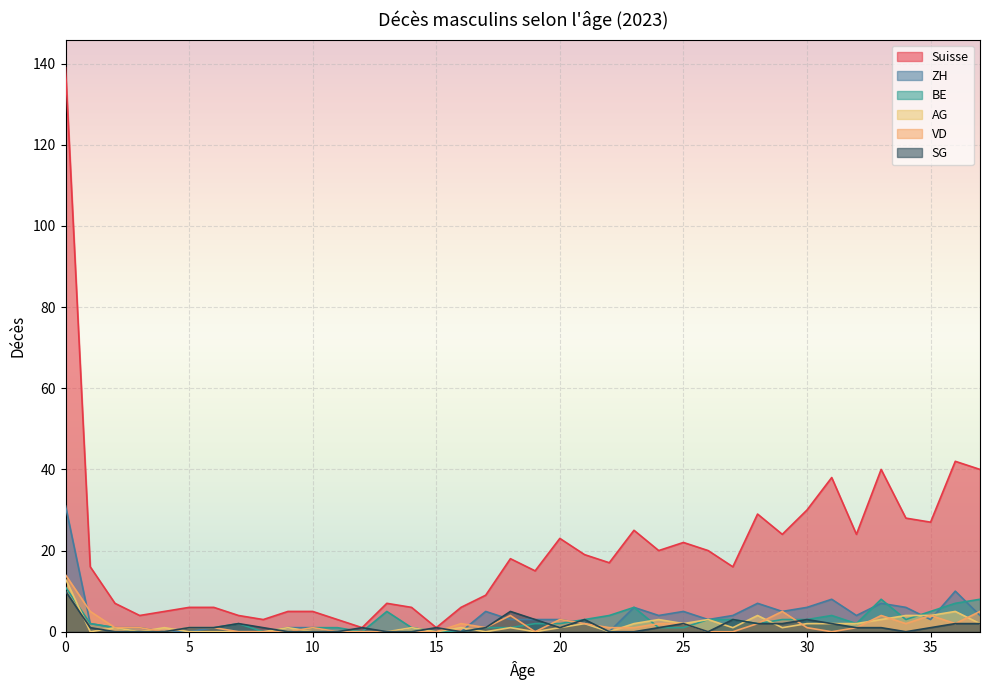

What is the total value across all series at 26?

29